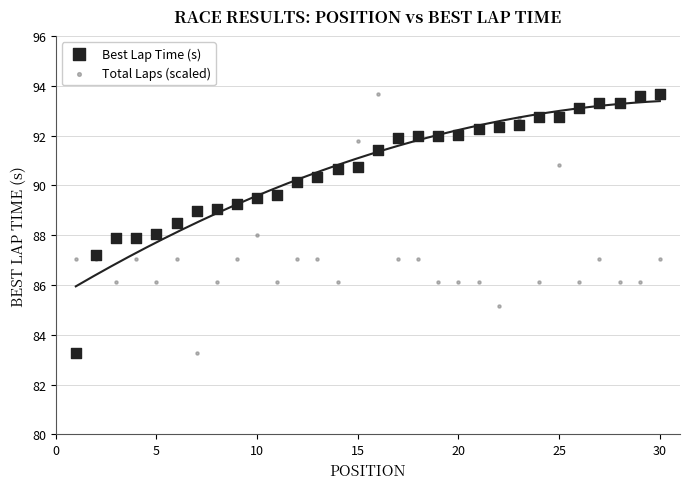

What is the X range (max minus min) for the scatter plot?

29.0